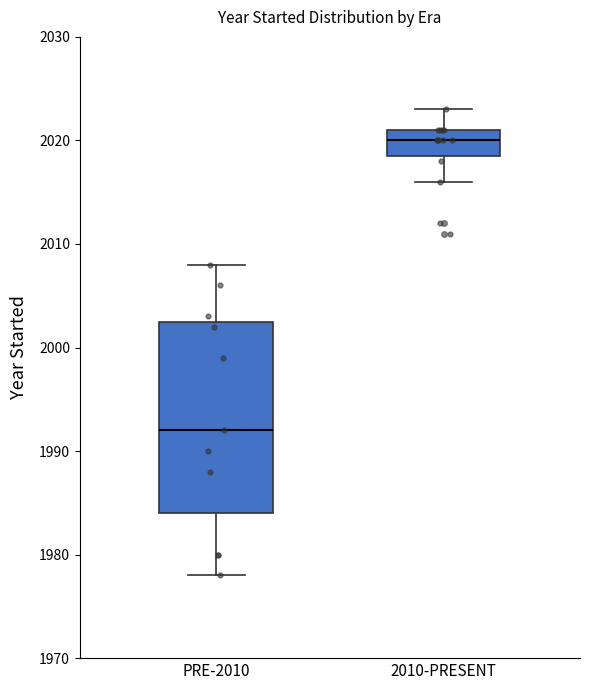

Reading left to right, transcribe this box plot: for each box, give where its median line is, the range the box spans, and where its two whiskers end, as read against the y-axis. The values are not printed on the chart, so give them approximately, as read against the axis.

PRE-2010: median 1992, box 1984 to 2003, whiskers 1978 to 2008
2010-PRESENT: median 2020, box 2019 to 2021, whiskers 2016 to 2023